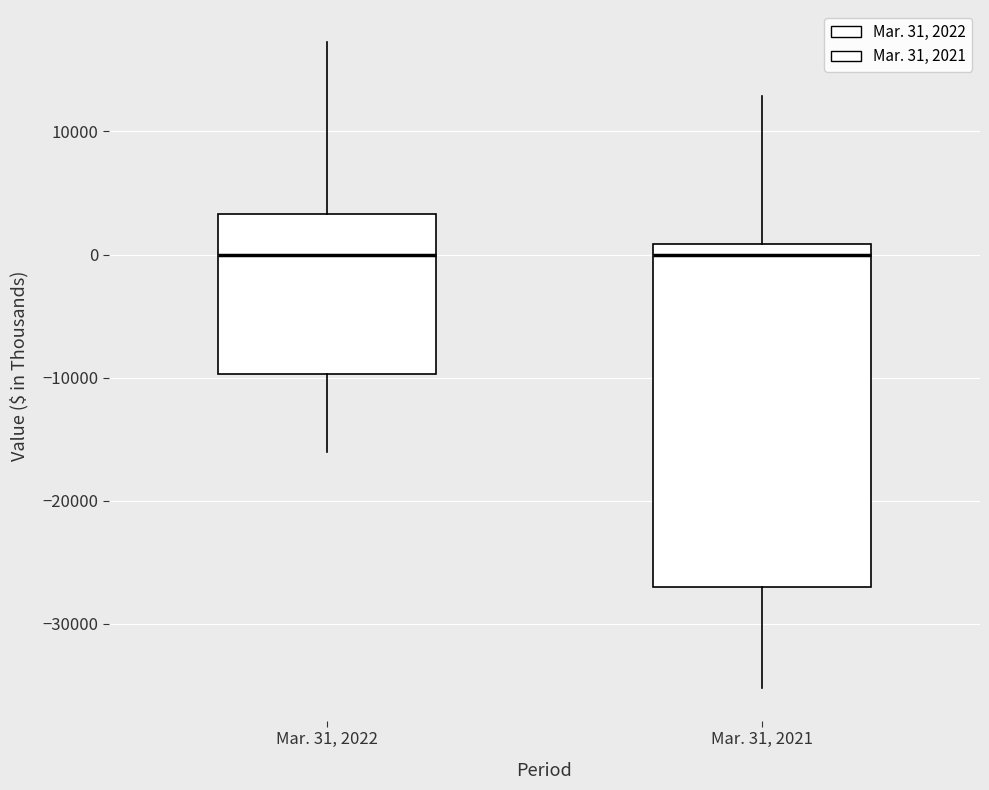

Which box is the tallest, from its lower edge to its upper edge?

Mar. 31, 2021